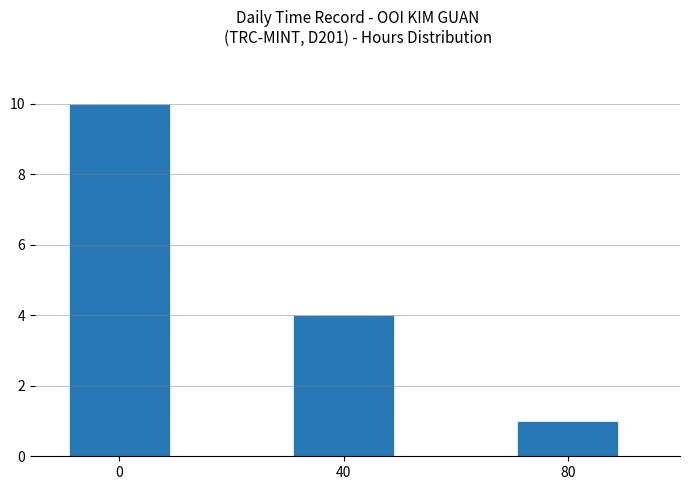

Reading left to right, extract all data points from this chart.

0=10	40=4	80=1